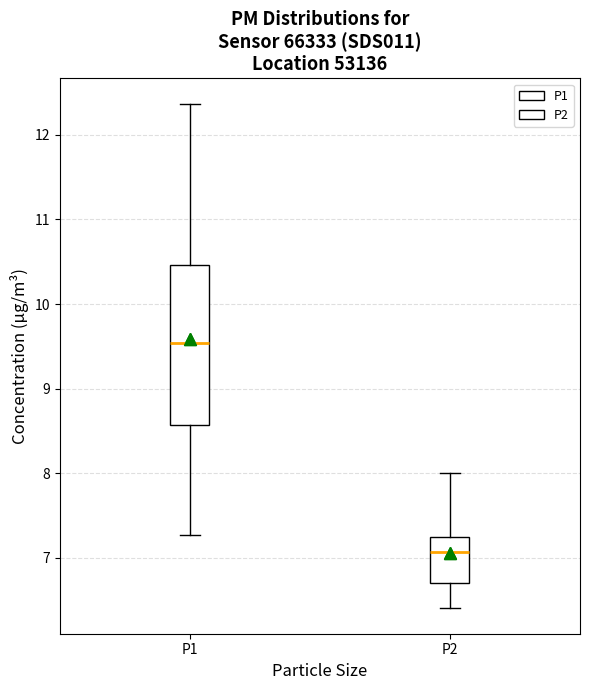

Reading left to right, transcribe this box plot: for each box, give where its median line is, the range the box spans, and where its two whiskers end, as read against the y-axis. The values are not printed on the chart, so give them approximately, as read against the axis.

P1: median 9.5, box 8.6 to 10.5, whiskers 7.3 to 12.4
P2: median 7.1, box 6.7 to 7.3, whiskers 6.4 to 8.0